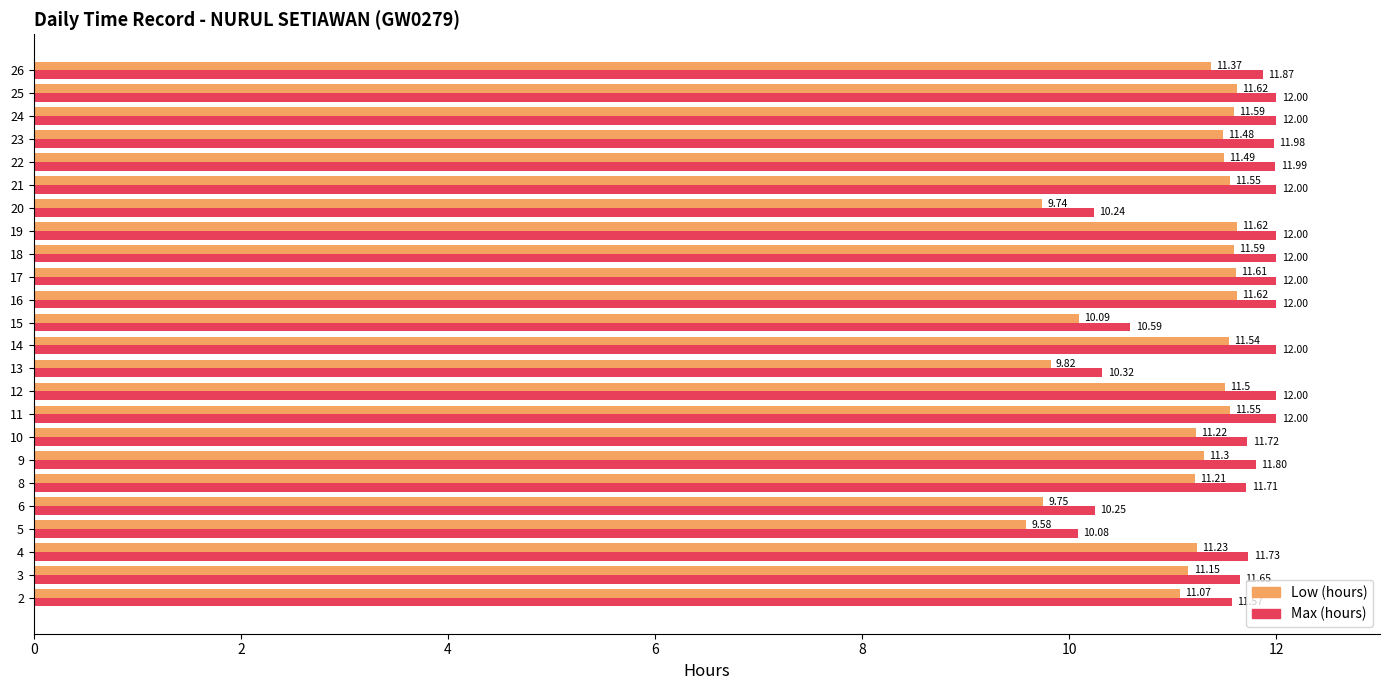

At 13, list the series in order from largest to smallest.

Max (hours), Low (hours)